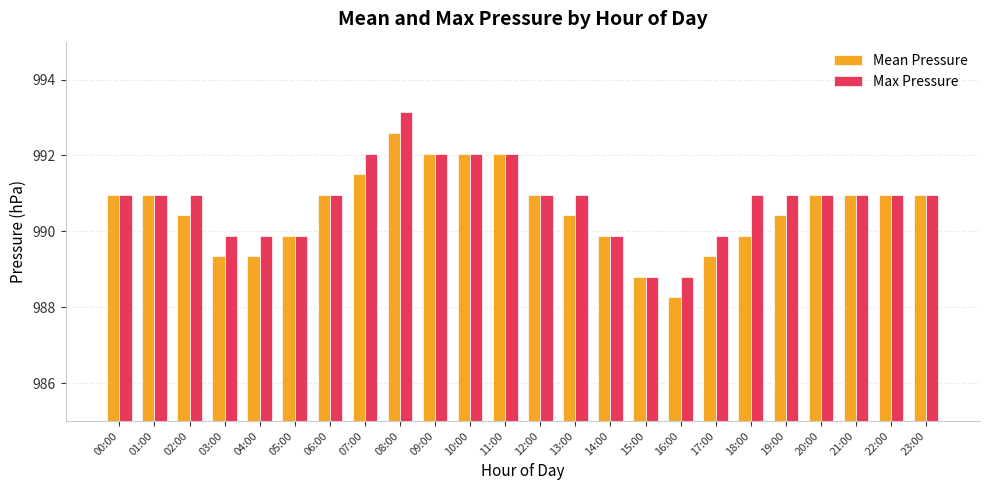

Which label corresponds to the largest value in the chart?

08:00